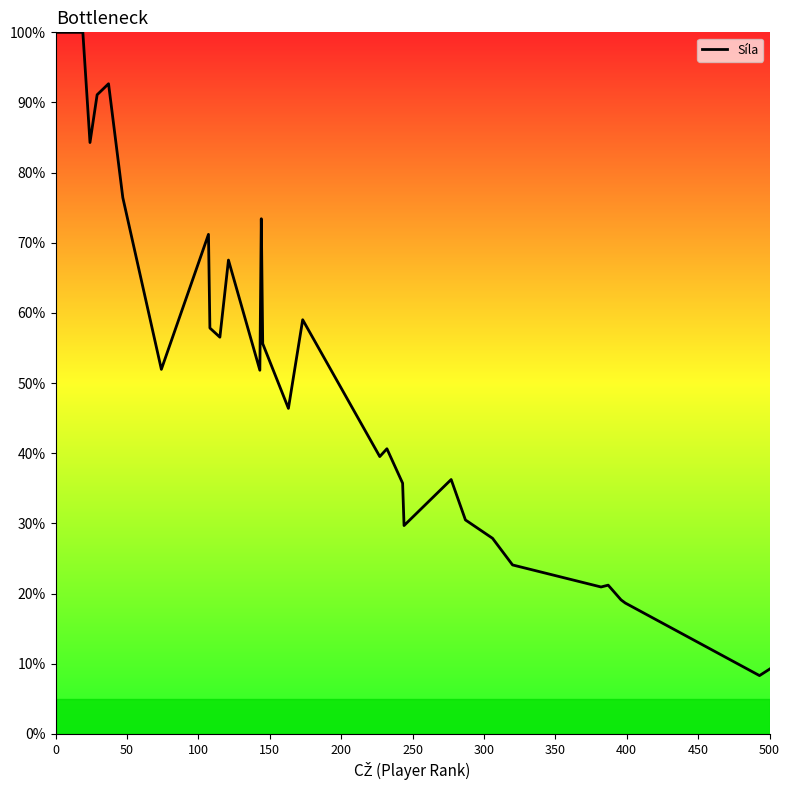

What is the greatest value displayed?

100.0